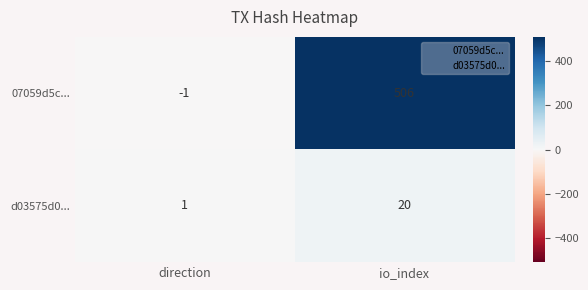

What is the sum of all 07059d5c... values?

505